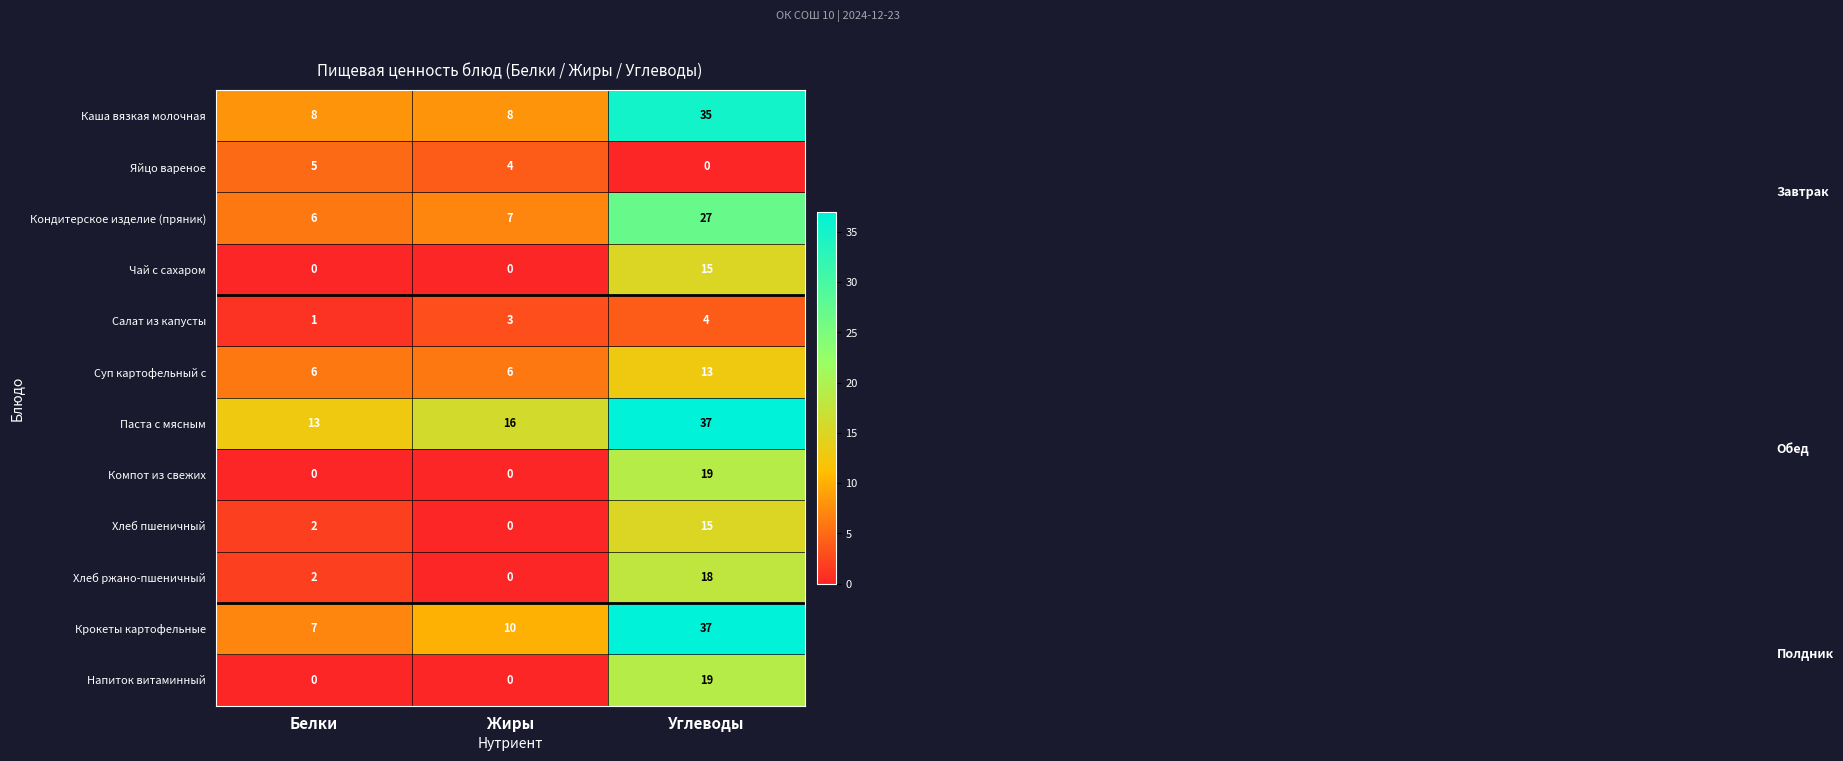

What is the total value across all series at Белки?

50